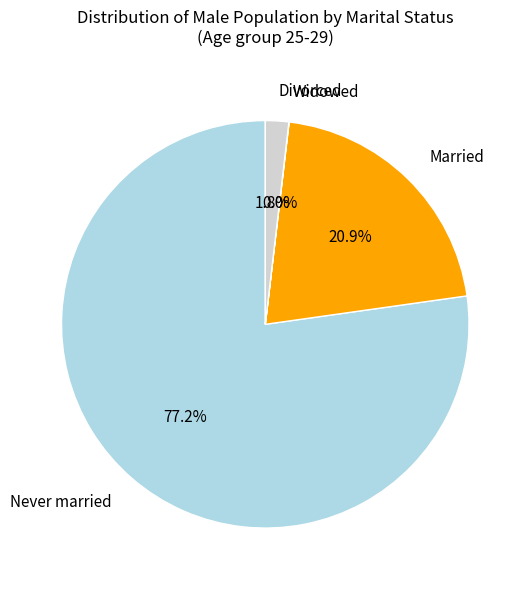

Do Married and Never married together represent more than half of the pie?

Yes